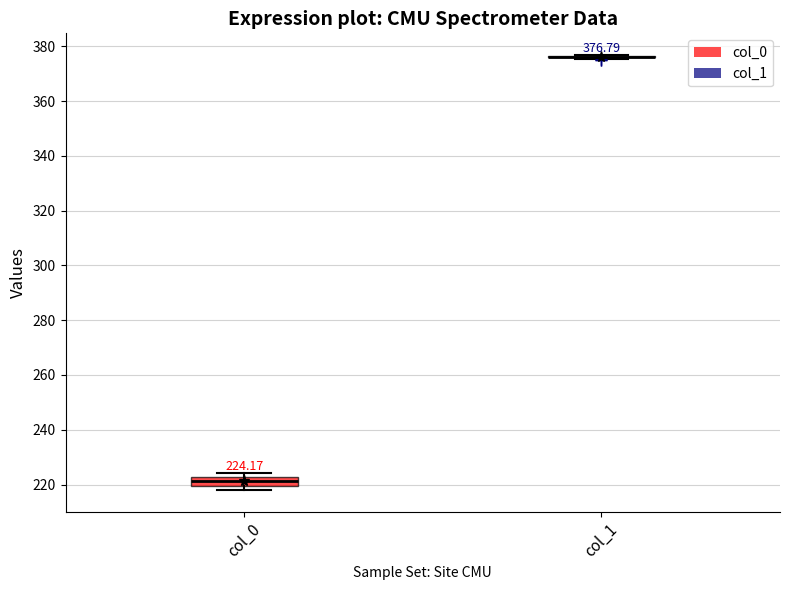

Comparing the boxes themselves (not the whiskers), which one is the tallest?

col_0